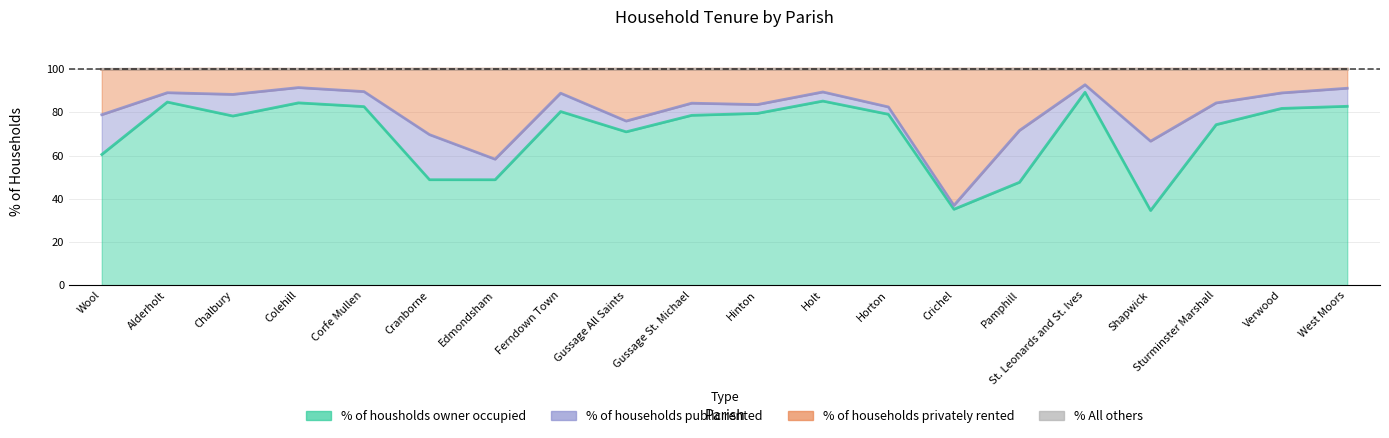

True or false: % of households privately rented has a value of 110.6 at Sturminster Marshall.

False